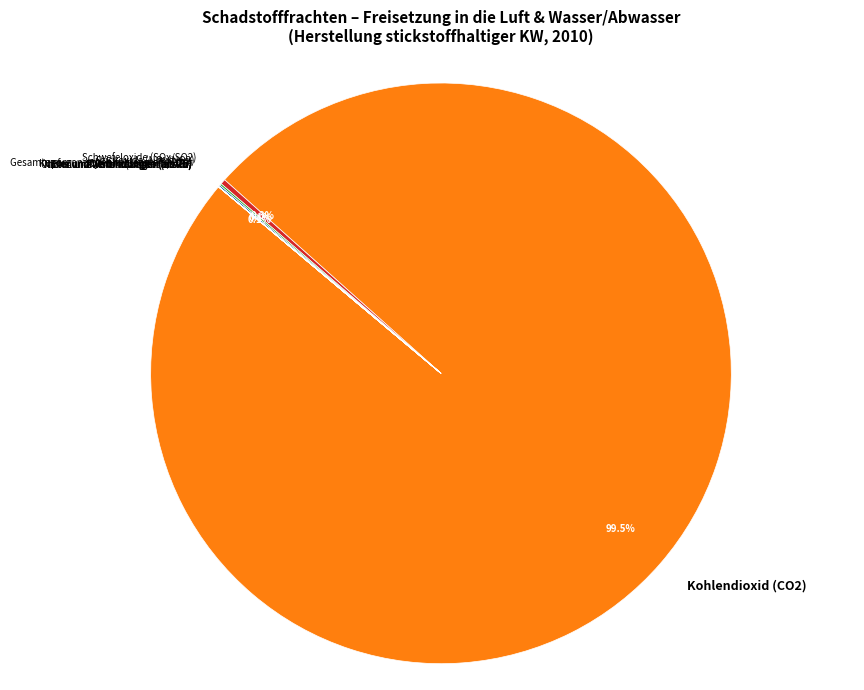

What is the largest slice in the pie chart?

Kohlendioxid (CO2)